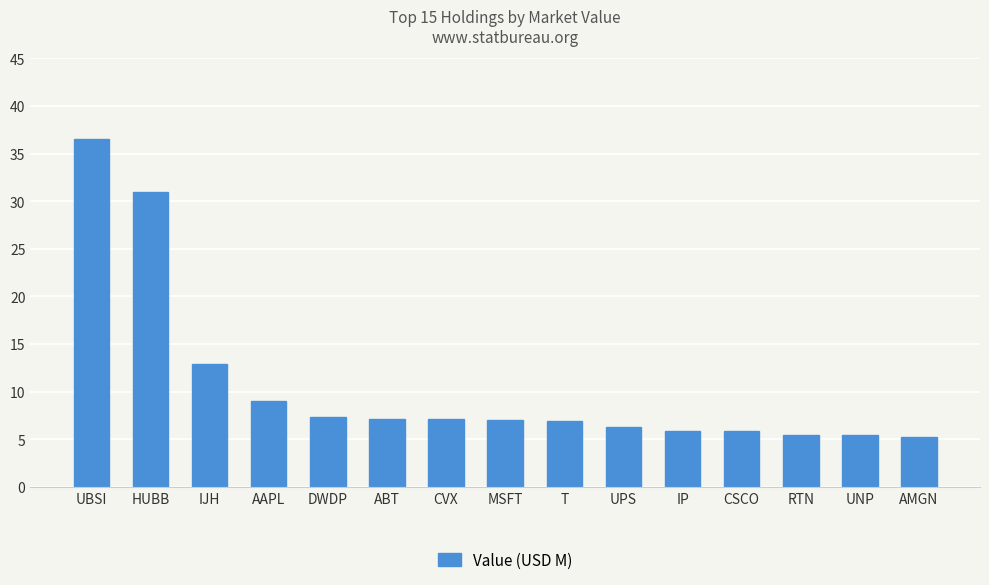

What is the change in value from RTN to AMGN?

-0.2